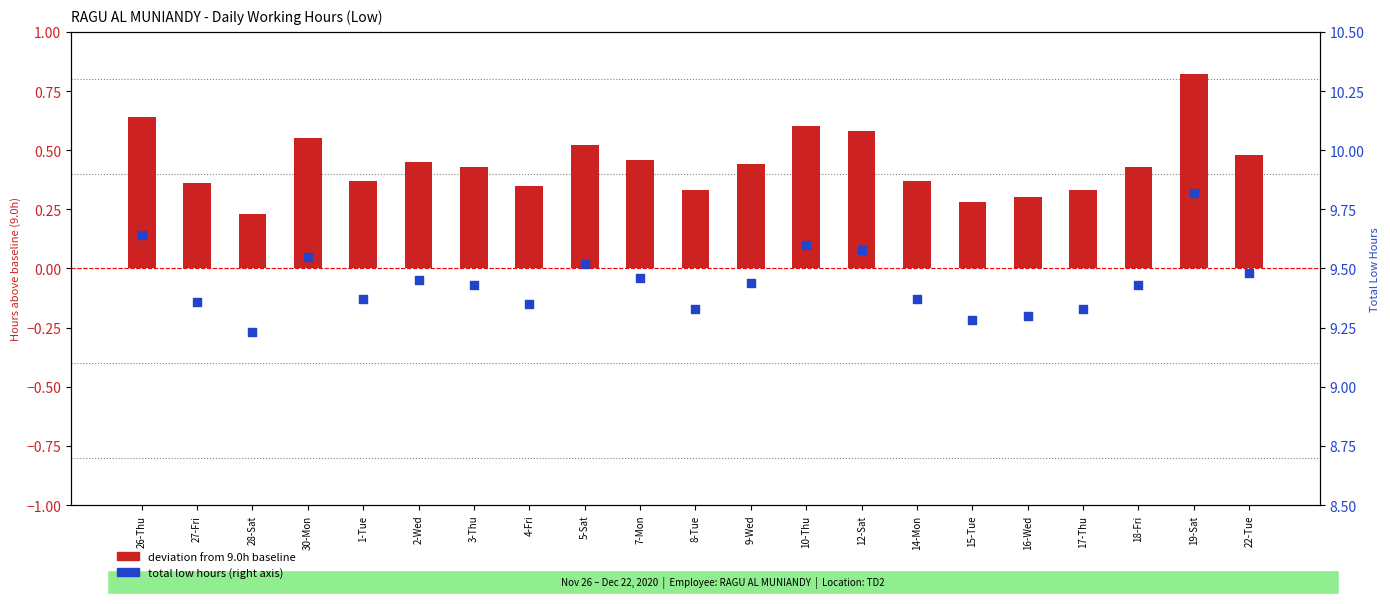

Is the value of total low hours at 18-Fri greater than the value of deviation from 9.0h baseline at 30-Mon?

Yes